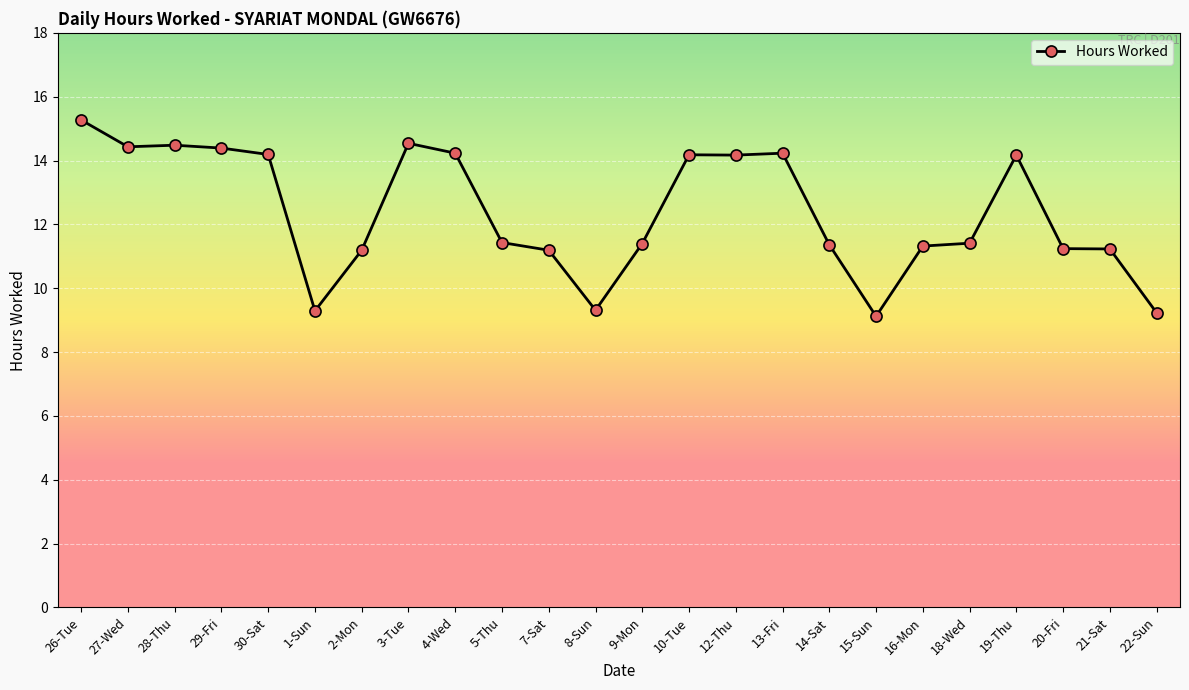

Which has a higher value, 5-Thu or 19-Thu?

19-Thu